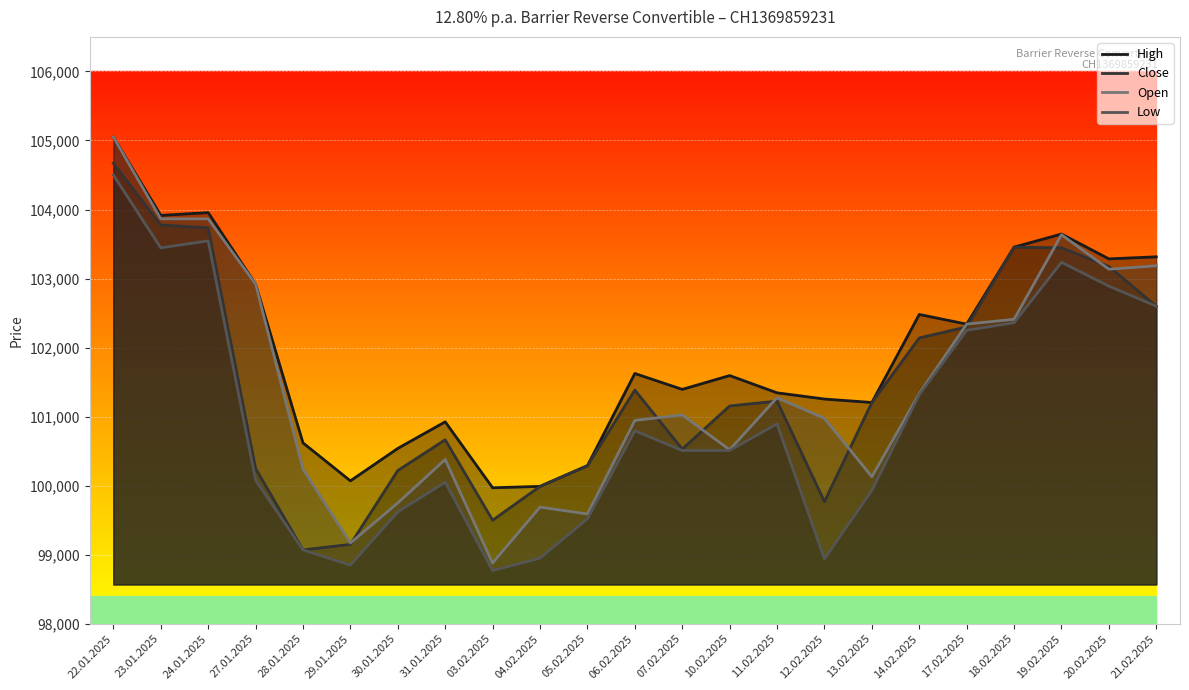

How many lines are shown in the chart?

4